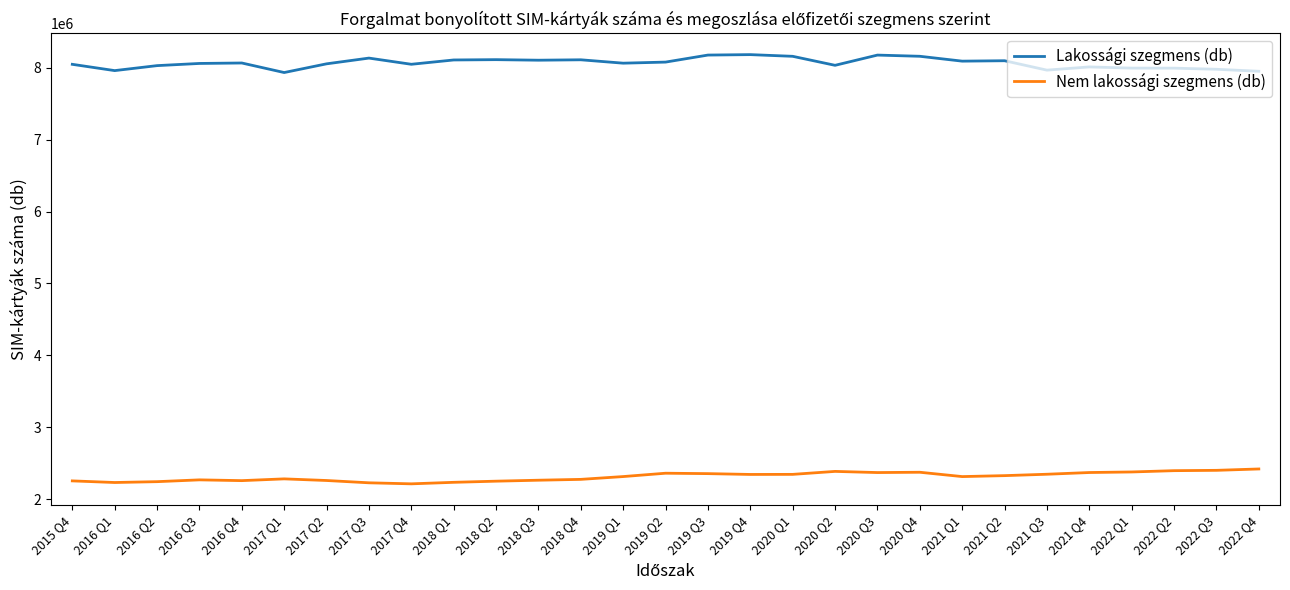

What is the maximum value shown in the chart?

8181828